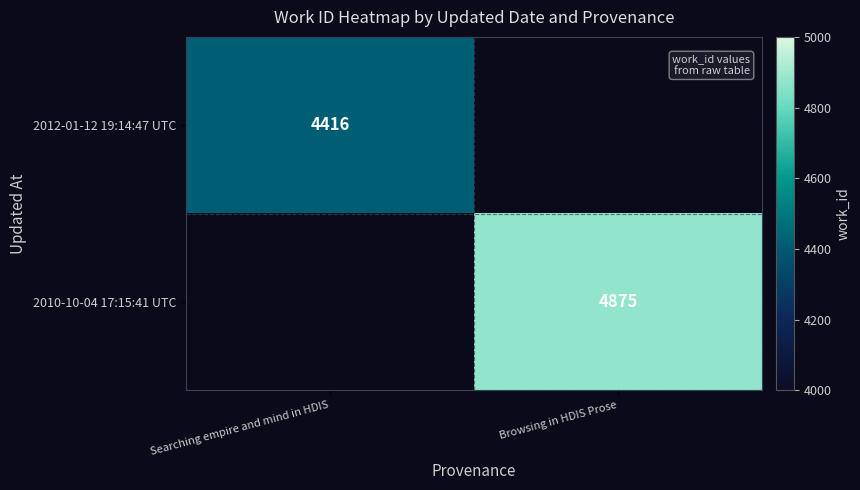

The value of 2012-01-12 19:14:47 UTC at Searching empire and mind in HDIS is 4416. True or false?

True